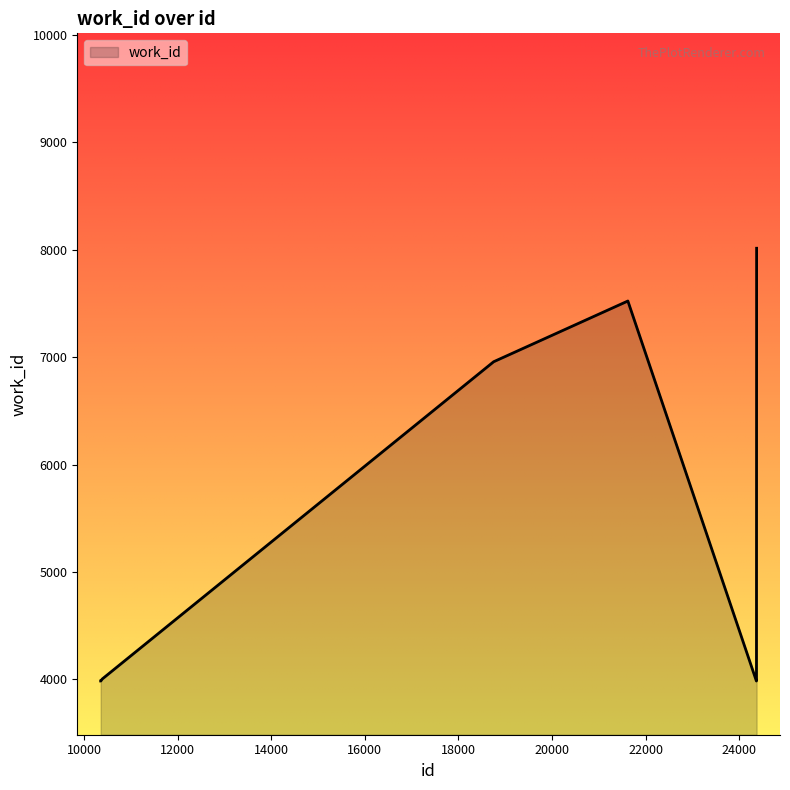

What is the average value?

5041